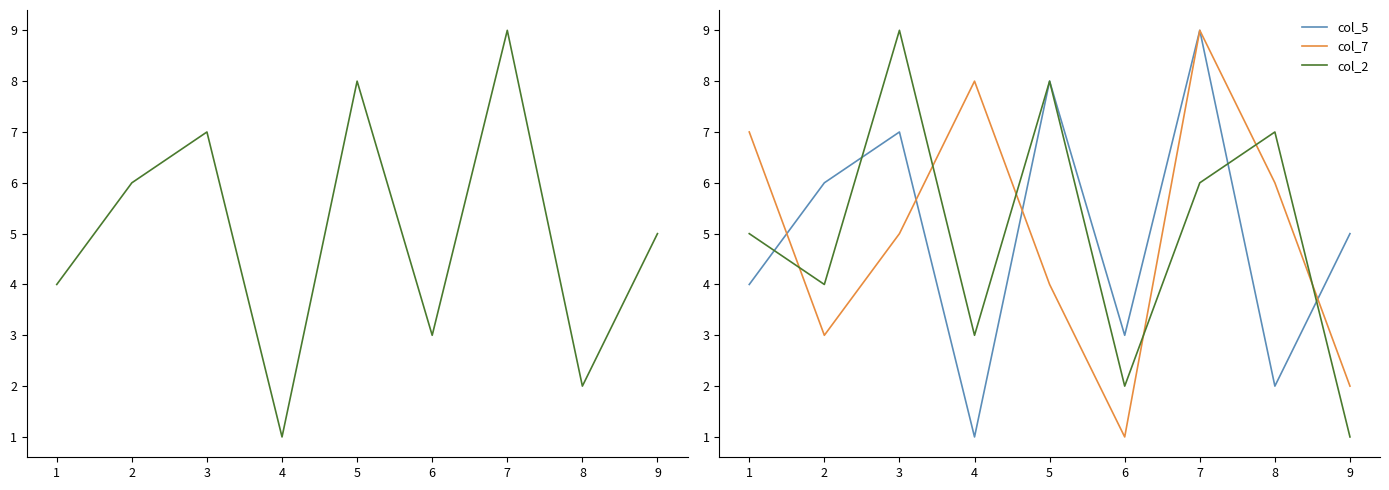

What is the maximum value shown in the chart?

9